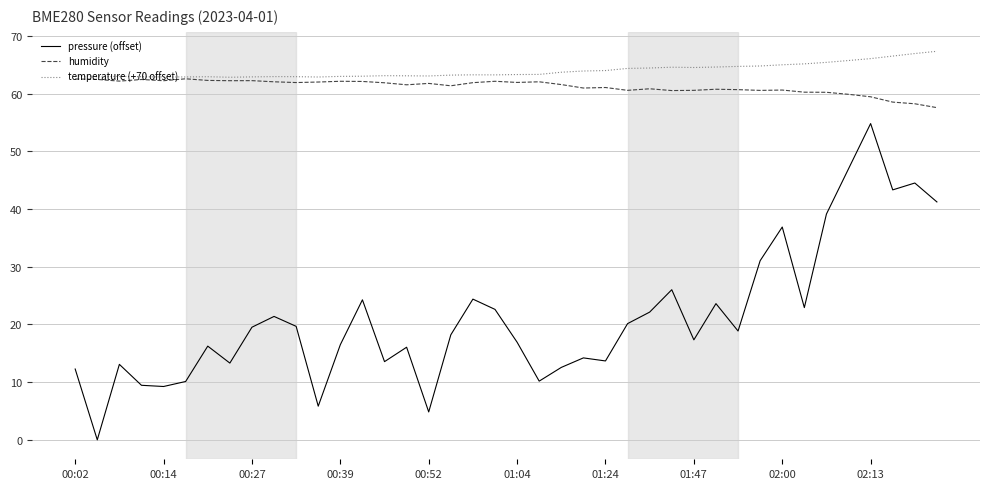

How many series are shown in this chart?

3